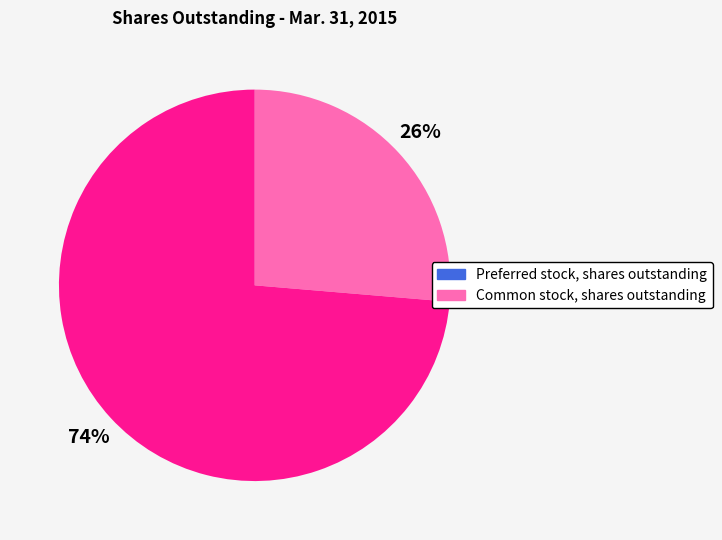

Is it true that Common stock, shares outstanding is 74% of the pie?

True